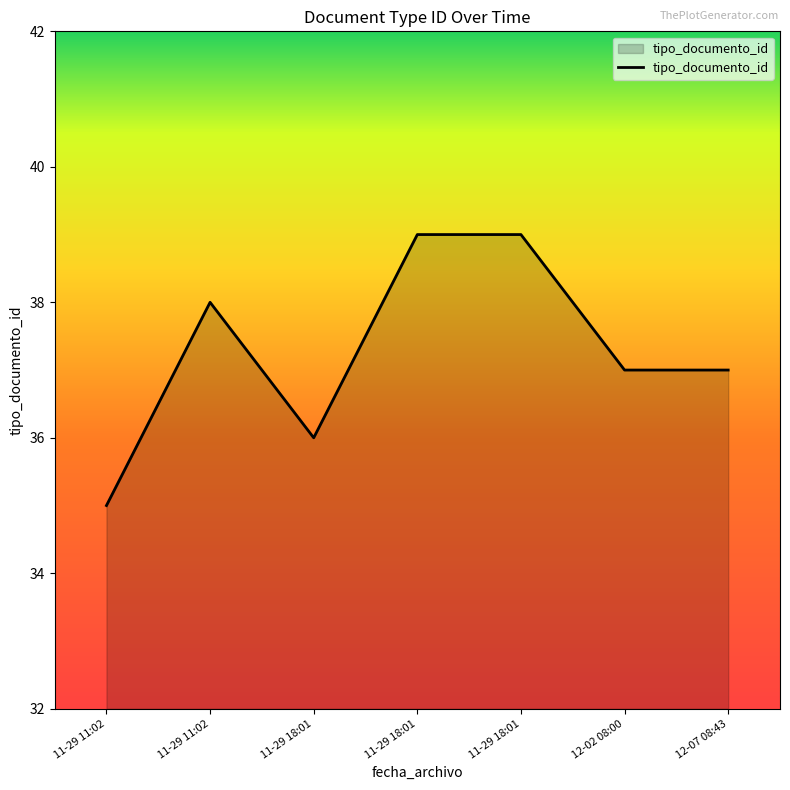

How many lines are shown in the chart?

1